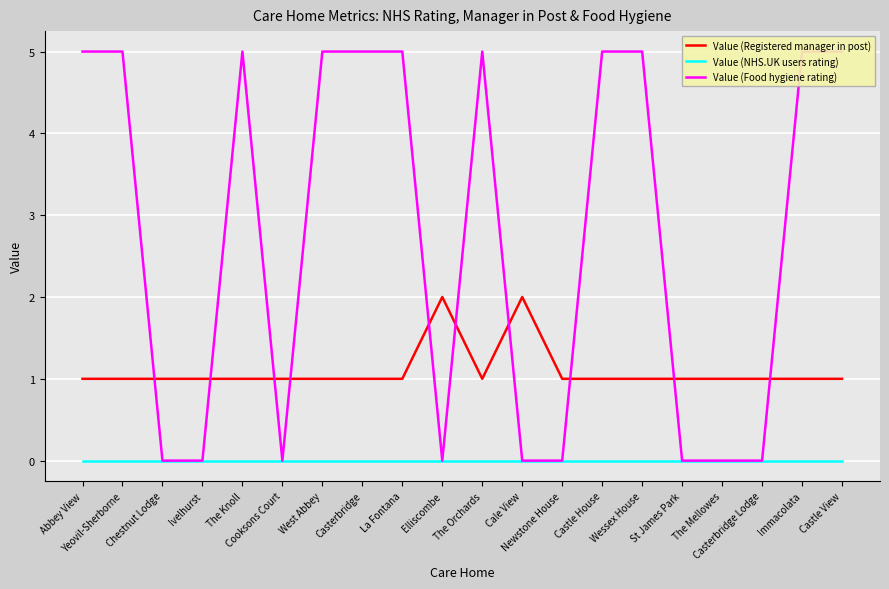

True or false: Value (Food hygiene rating) and Value (NHS.UK users rating) intersect in this chart.

False